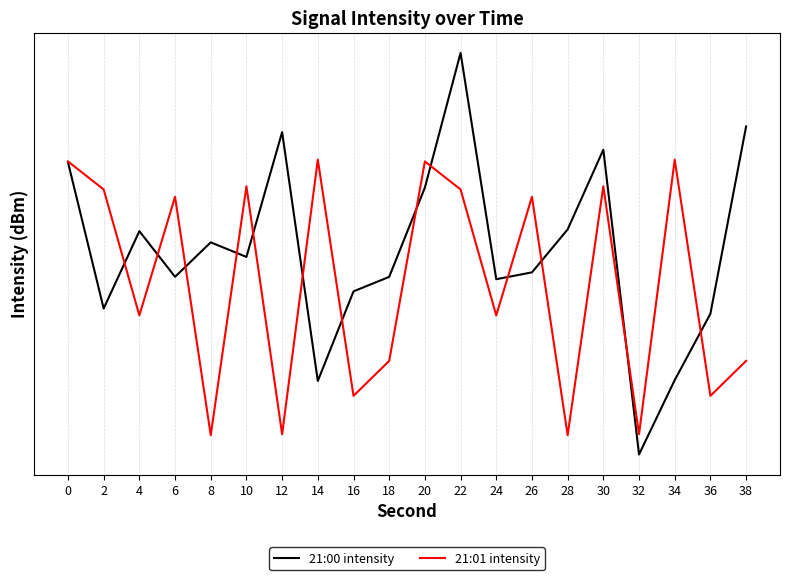

What is the difference between the 21:01 intensity values at 20 and 18?

9.2